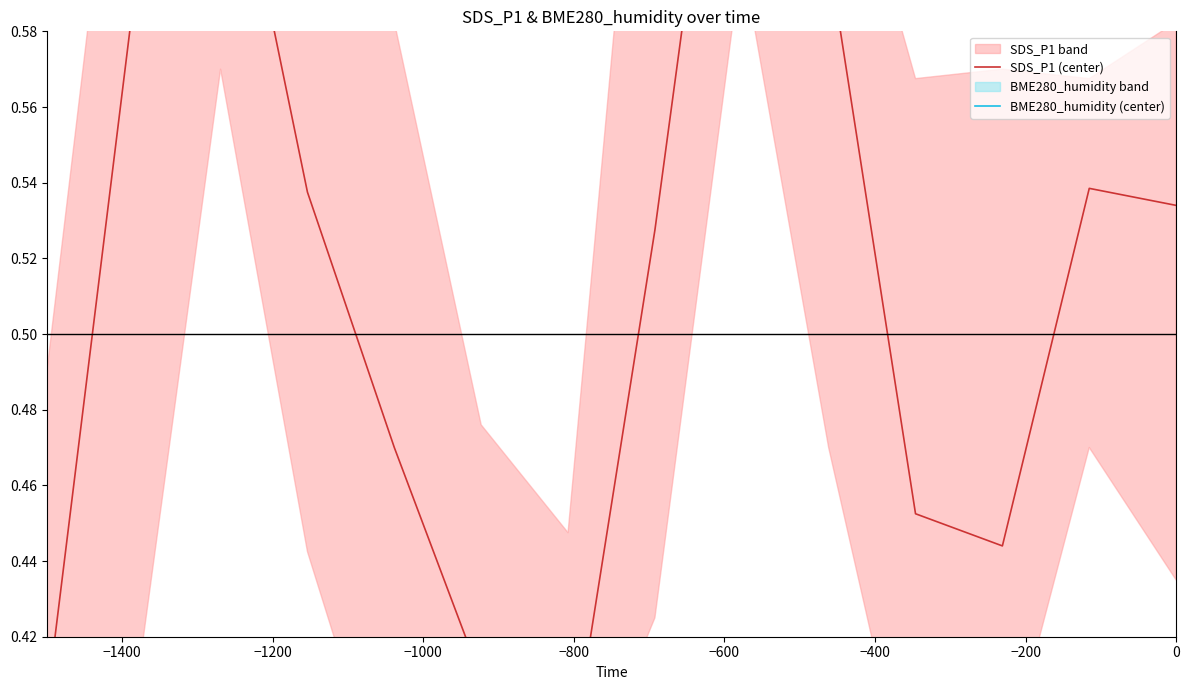

Count the BME280_humidity (center) values in the range 0 to 1.

14